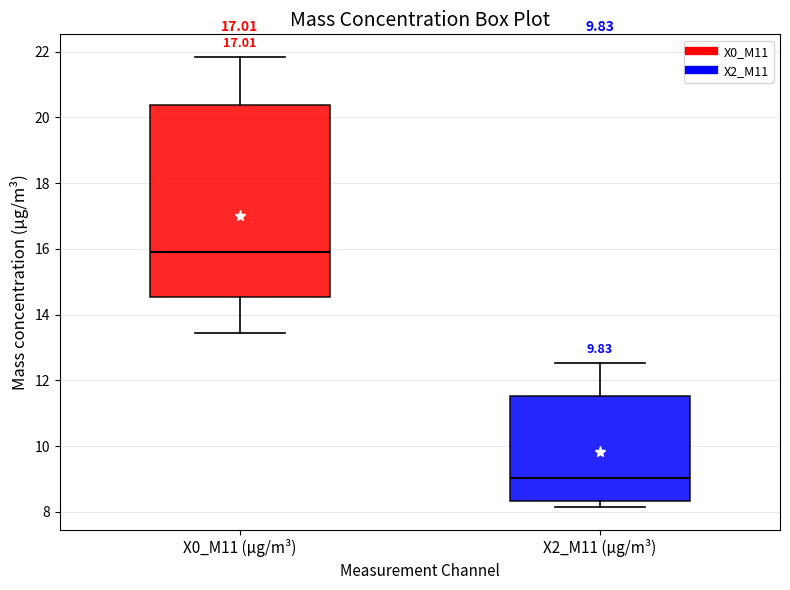

Where is the lower edge of the box for X2_M11 (μg/m³) on the y-axis? The values are not printed on the chart, so give them approximately, as read against the axis.

8.4